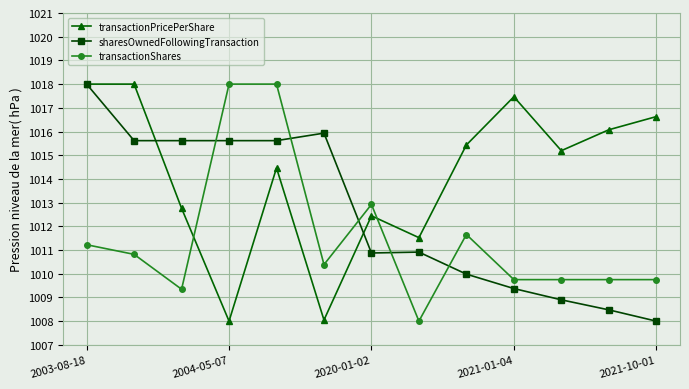

List the series in order of their overall mean, highest first.

transactionPricePerShare, sharesOwnedFollowingTransaction, transactionShares